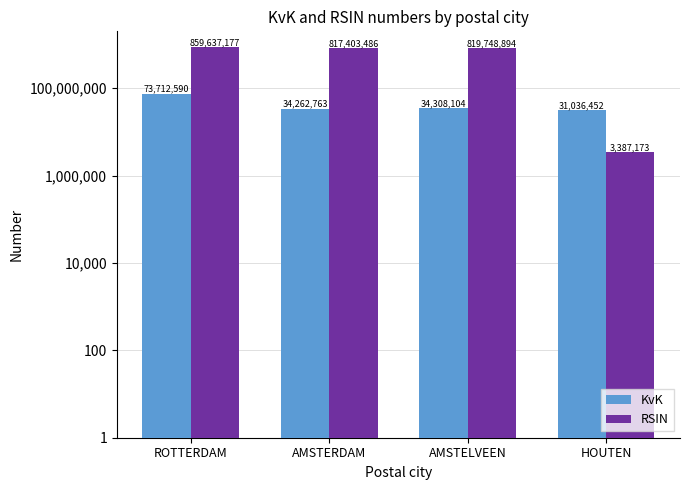

At which category is the sum across all series the highest?

ROTTERDAM